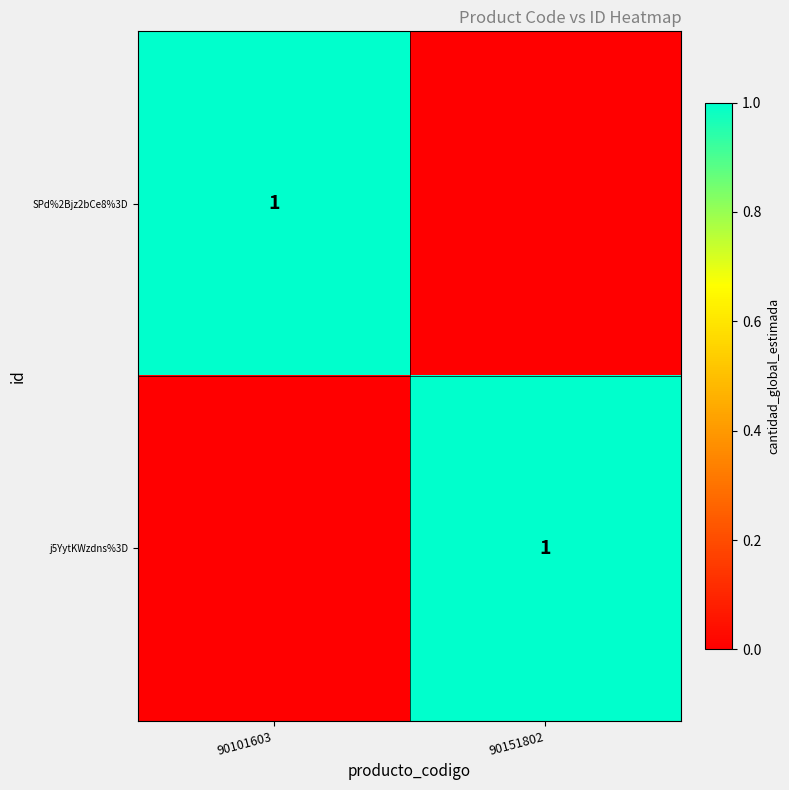

At which category is the sum across all series the highest?

90101603